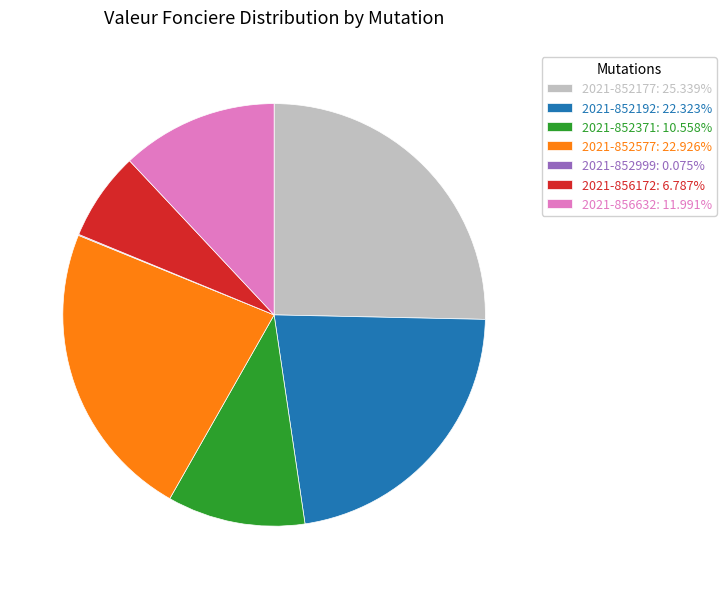

Do 2021-856172 and 2021-852577 together represent more than half of the pie?

No